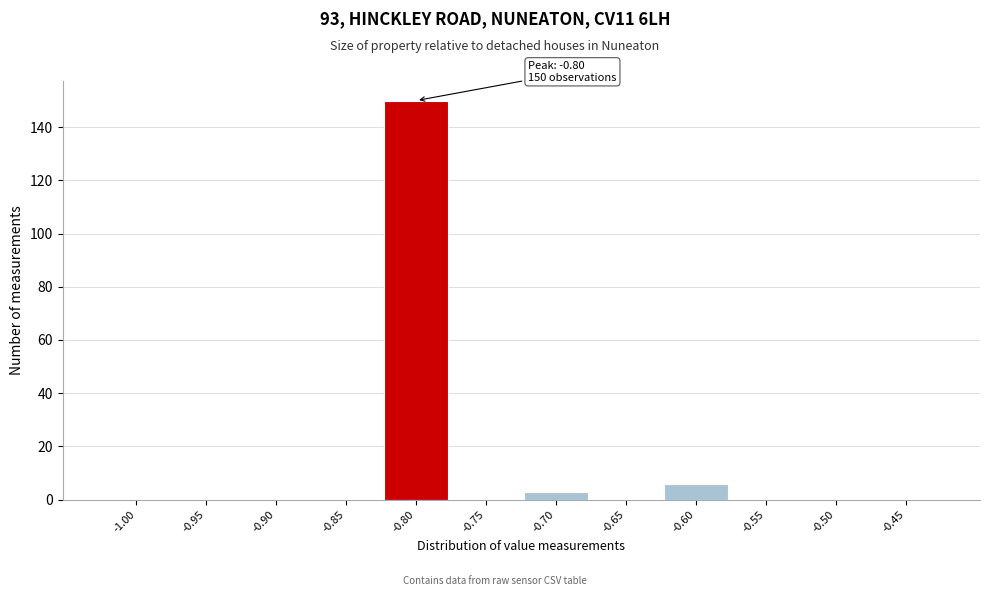

Reading right to left, transcribe all the data shown in this chart.

-0.45=0	-0.50=0	-0.55=0	-0.60=6	-0.65=0	-0.70=3	-0.75=0	-0.80=150	-0.85=0	-0.90=0	-0.95=0	-1.00=0